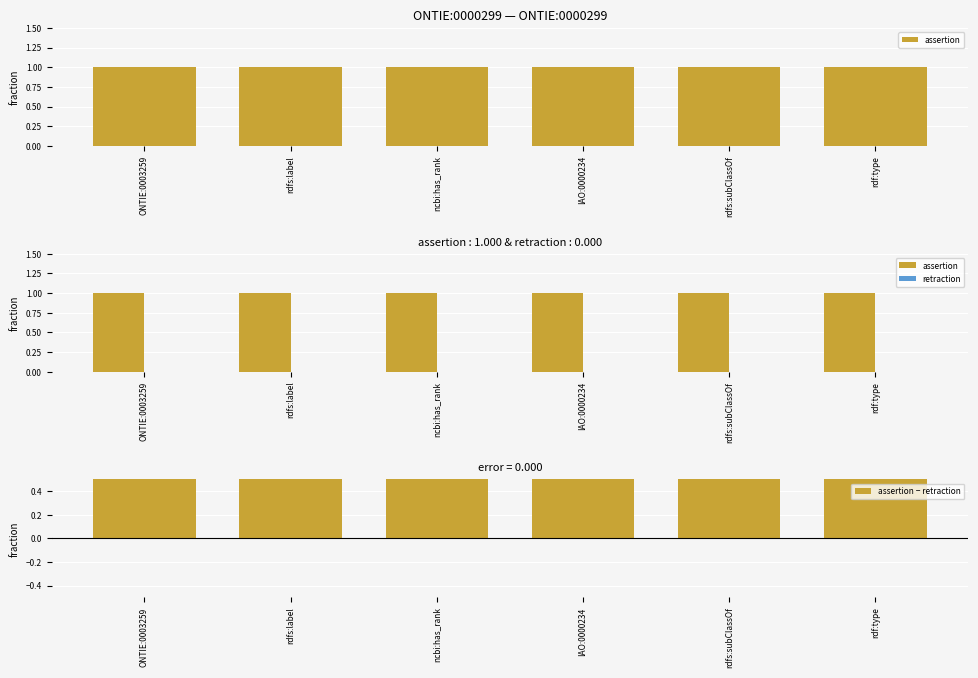

Does the chart contain any negative values?

No